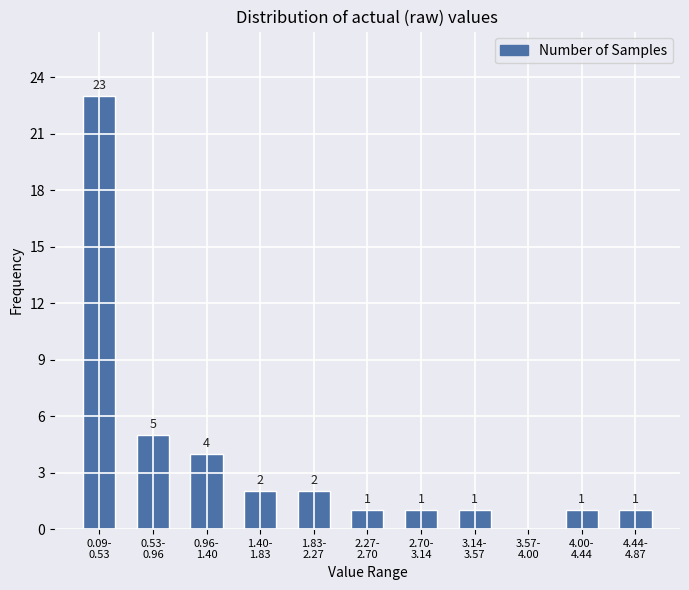

What is the maximum value shown in the chart?

23